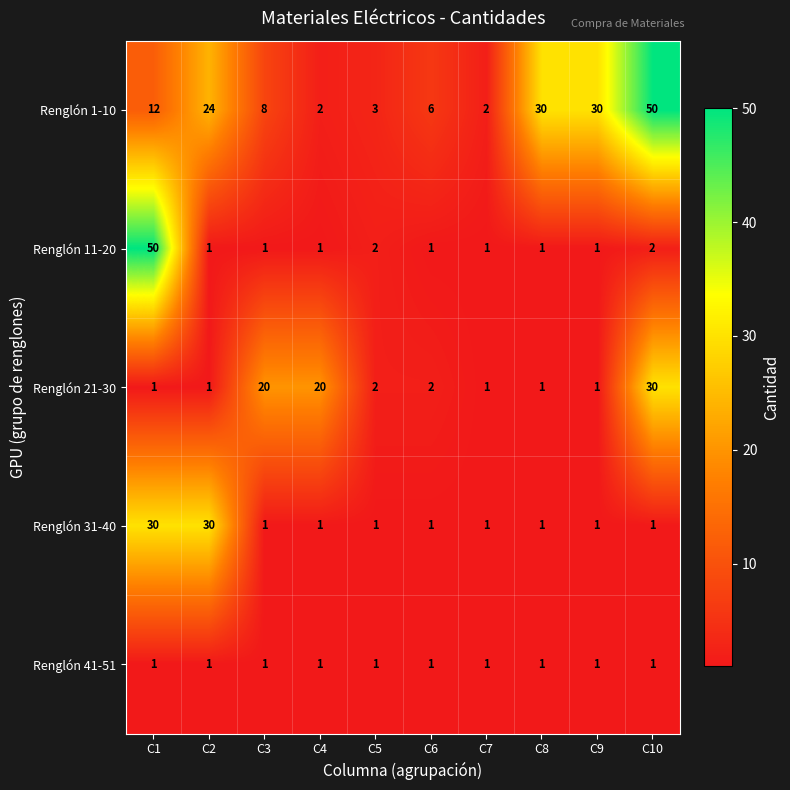

Which series changed the most between C2 and C9?

Renglón 31-40